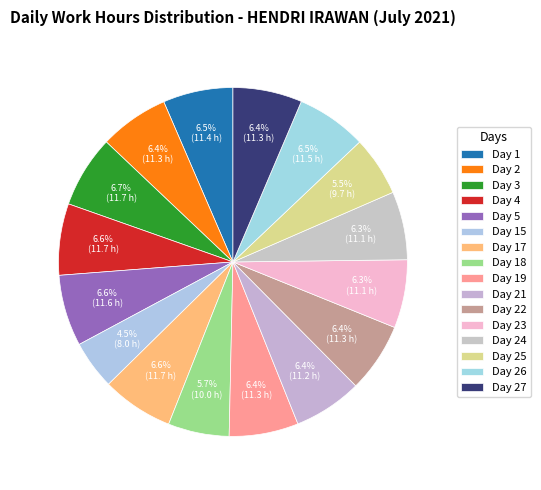

How many slices are in this pie chart?

16